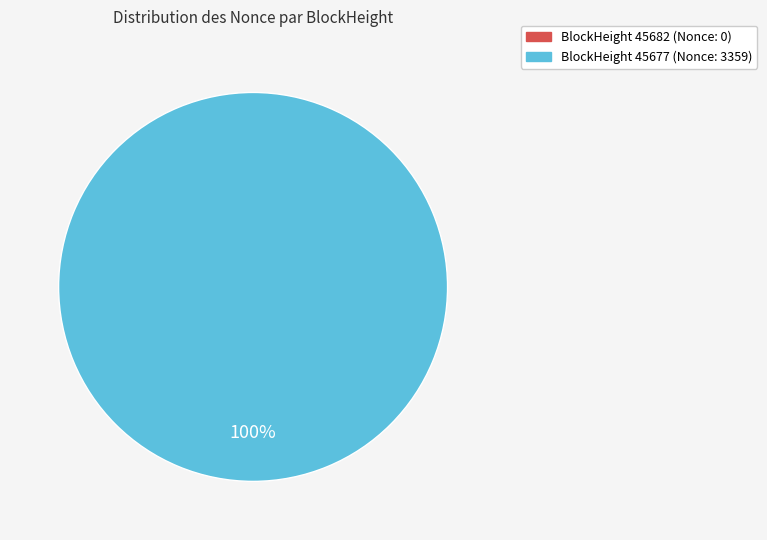

What is the smallest slice in the pie chart?

45682